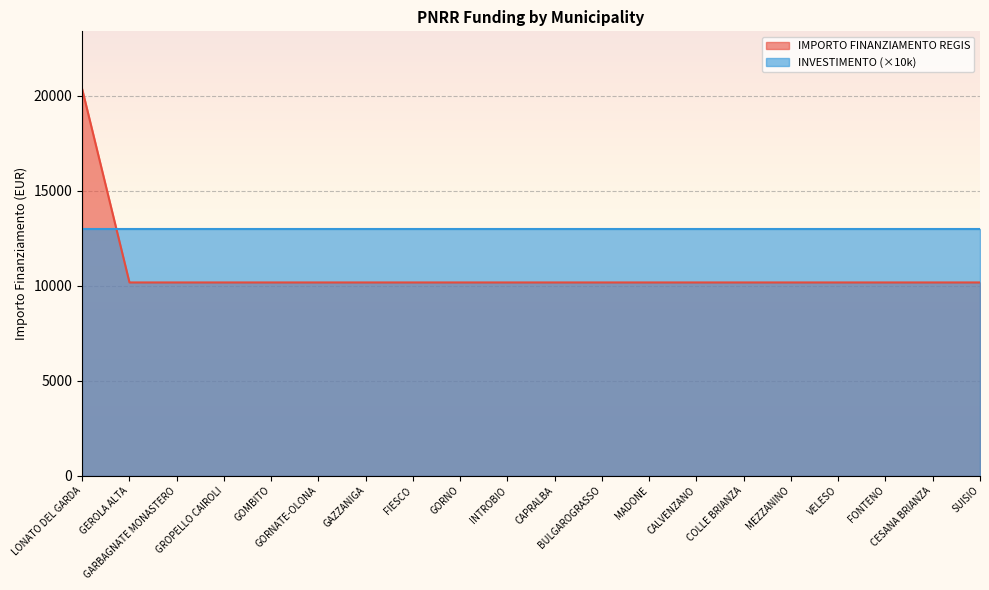

Rank the categories by value from lowest to highest.

GEROLA ALTA, GARBAGNATE MONASTERO, GROPELLO CAIROLI, GOMBITO, GORNATE-OLONA, GAZZANIGA, FIESCO, GORNO, INTROBIO, CAPRALBA, BULGAROGRASSO, MADONE, CALVENZANO, COLLE BRIANZA, MEZZANINO, VELESO, FONTENO, CESANA BRIANZA, SUISIO, LONATO DEL GARDA